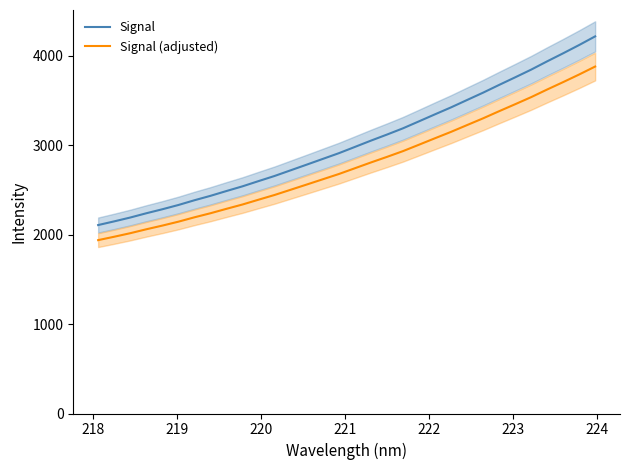

True or false: Signal and Signal (adjusted) intersect in this chart.

False